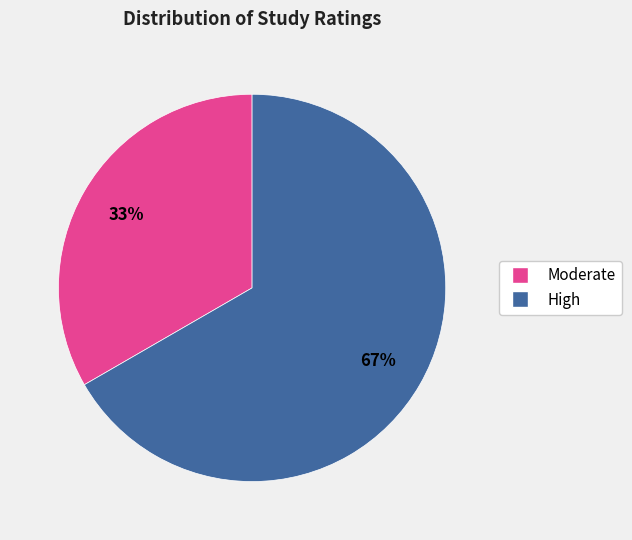

Approximately how many times larger is the value at High compared to Moderate?

2.0